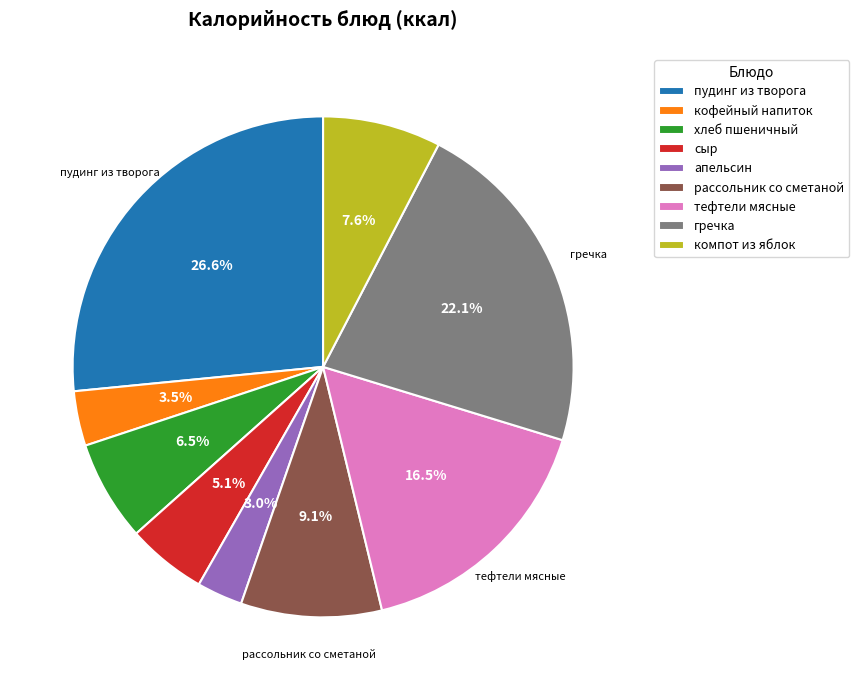

Between пудинг из творога and апельсин, which is larger?

пудинг из творога